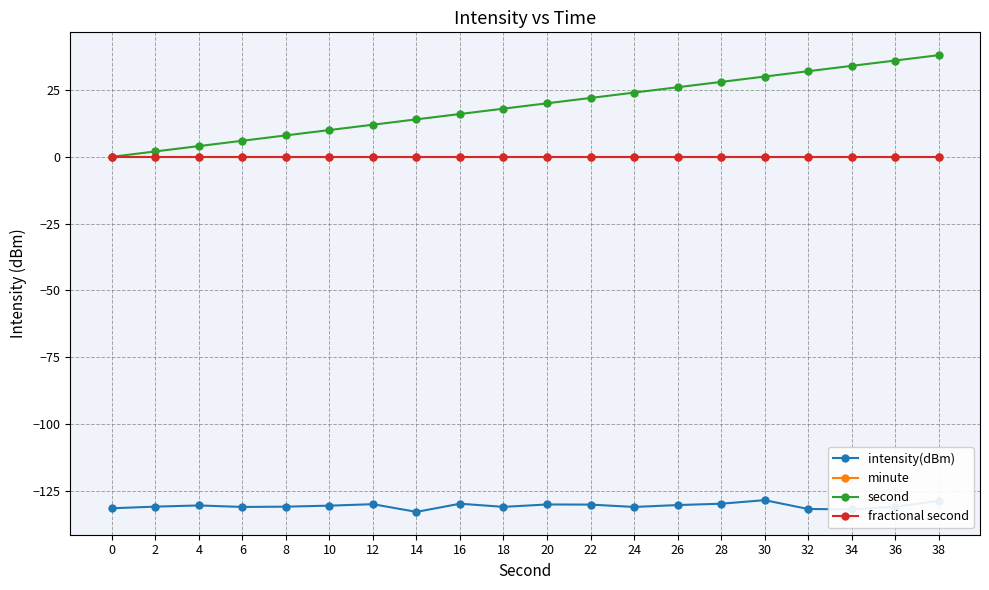

Is this an area chart (filled region under the line)?

No